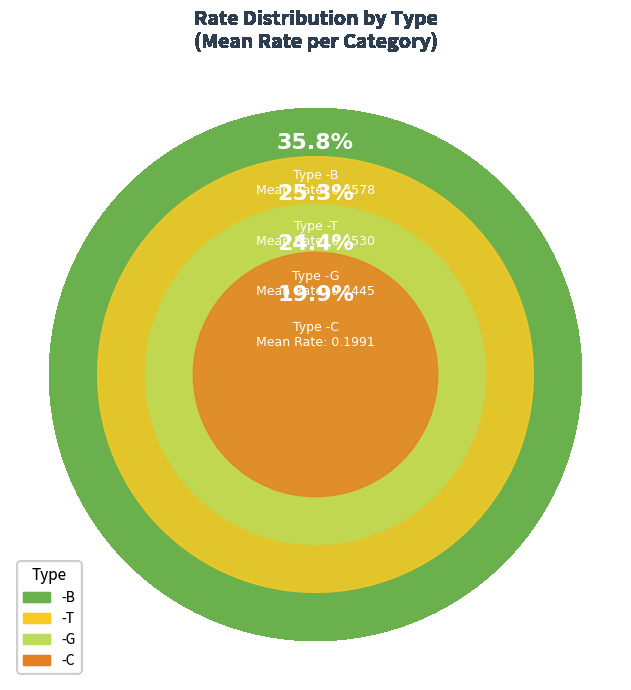

Count the number of slices in the pie.

4